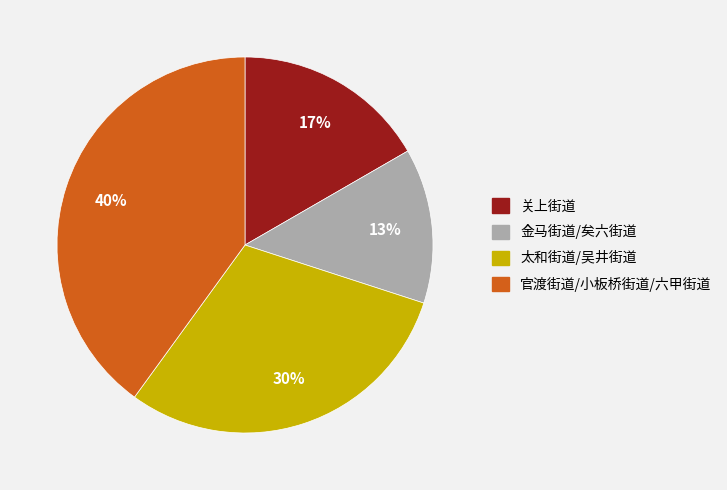

To the nearest percent, what is the difference between the largest and smallest slice percentages?

27%